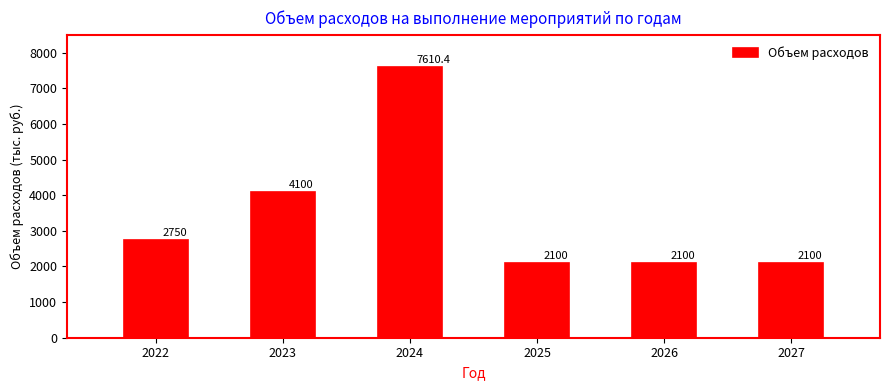

True or false: the data shows 2100.0 at 2026.

True